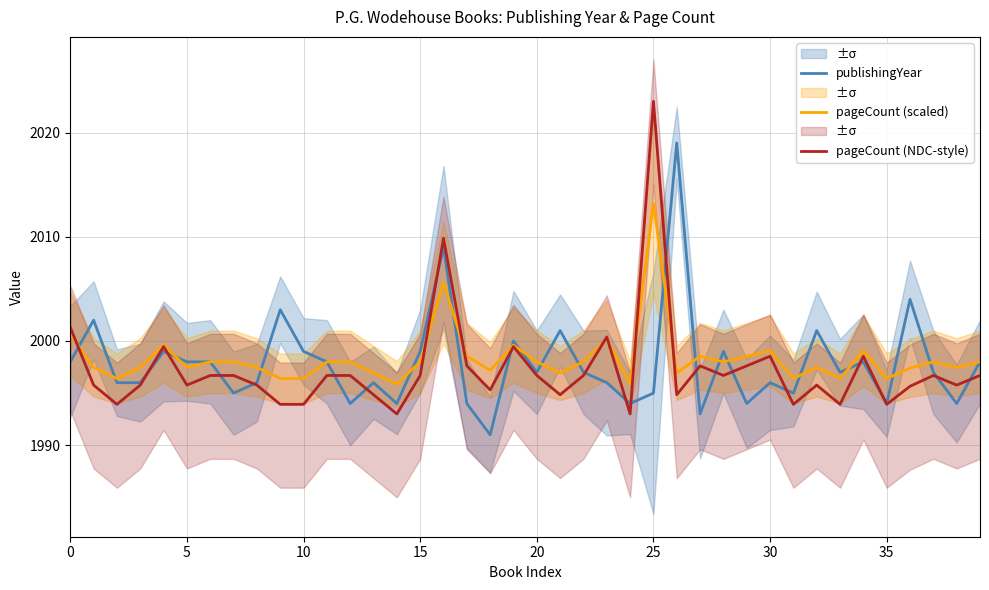

What is the difference between the second highest and second lowest values in the pageCount (scaled) series?

9.7